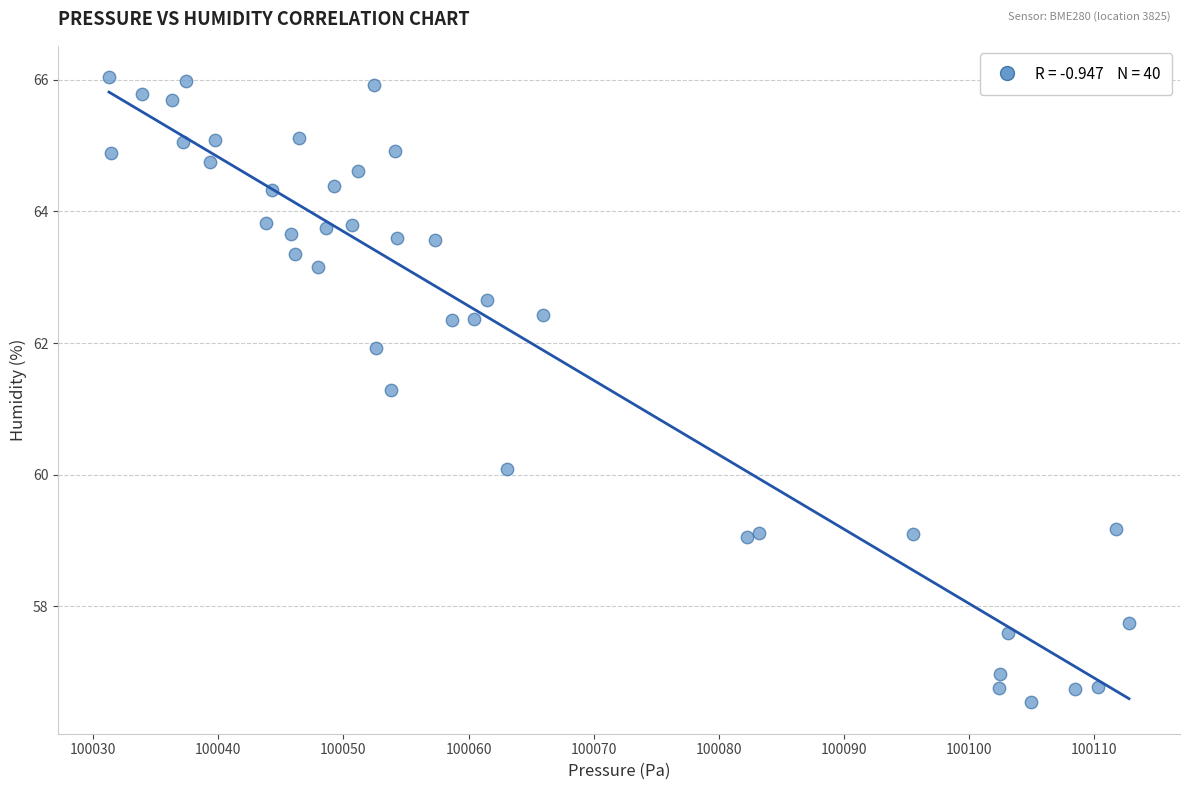

What Y value in the scatter plot is closest to 61?

61.3